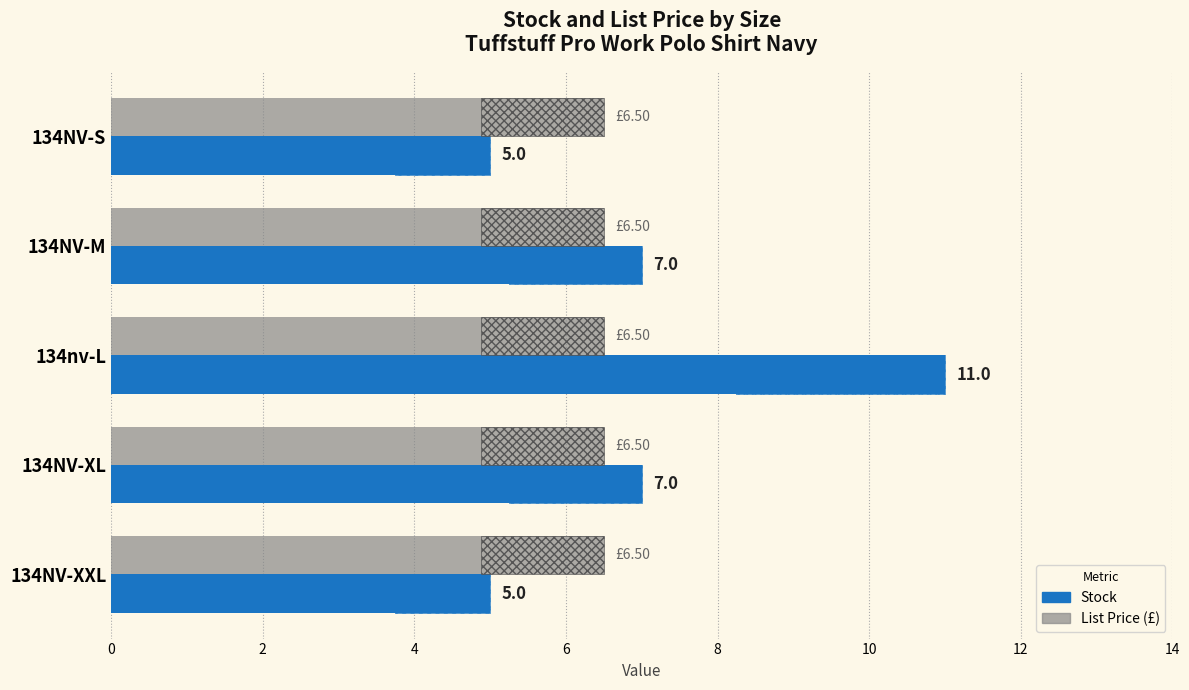

What is the sum of all Stock values?

35.0